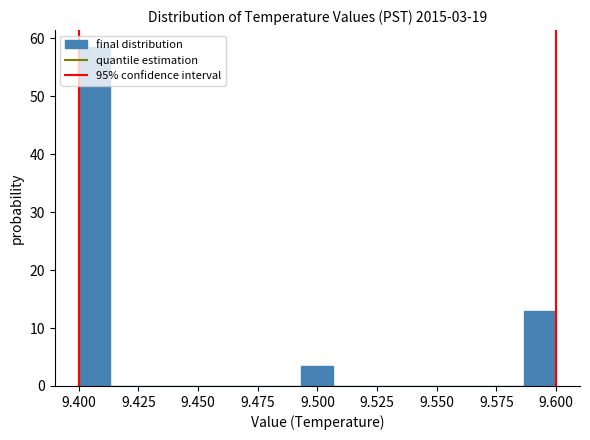

Read against the x-axis, roughly where is the centre of the tallest bar?

9.405